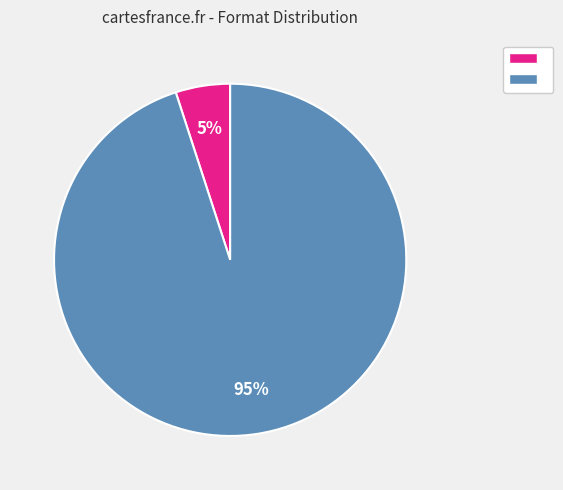

Is there any slice that represents more than half of the pie?

Yes